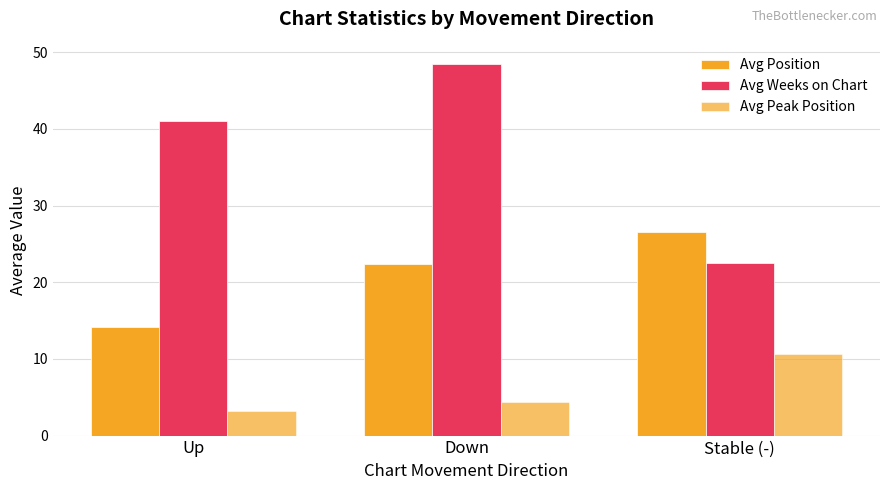

How many data points does each series have?

3